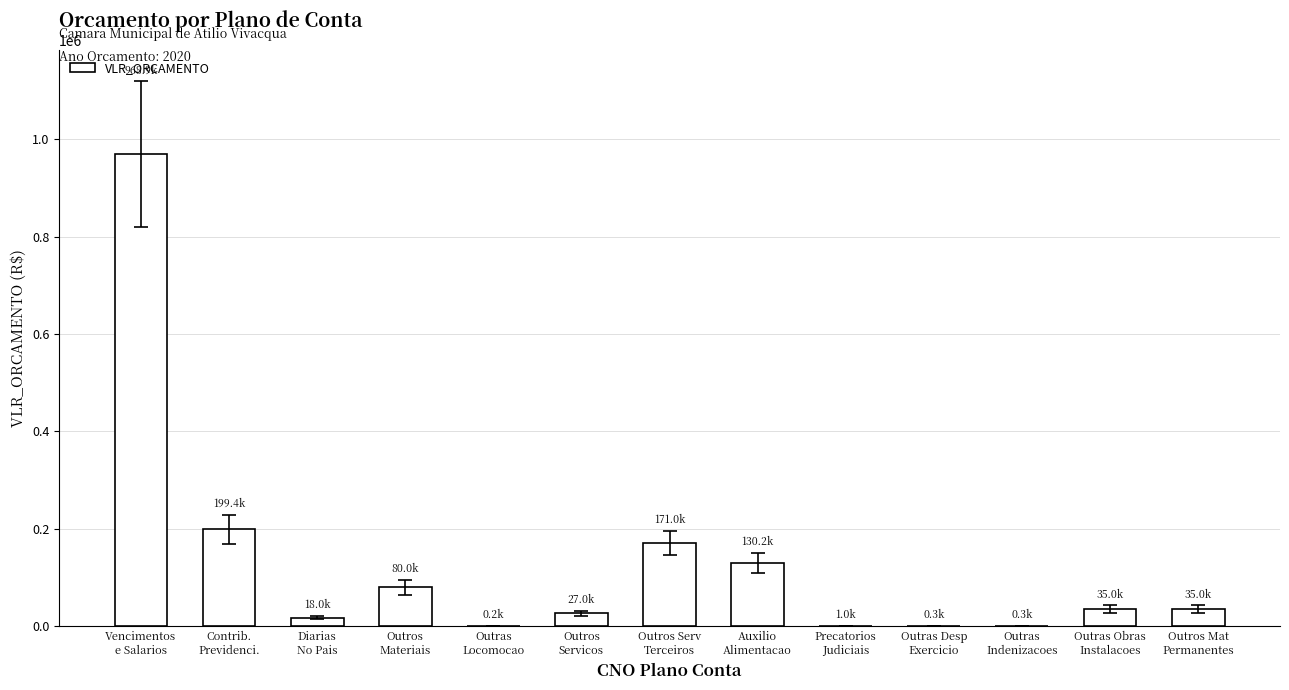

What is the maximum value shown in the chart?

968861.4